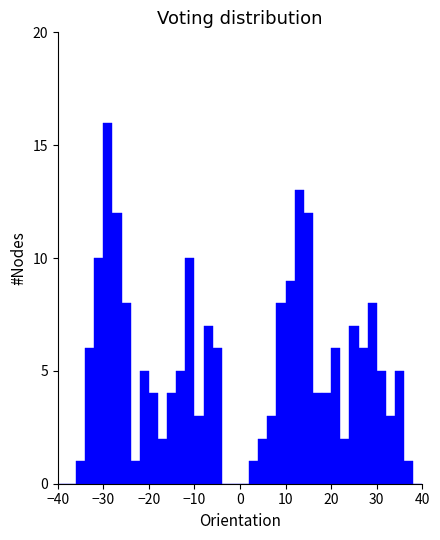

Read against the x-axis, roughly where is the centre of the tallest bar?

-29